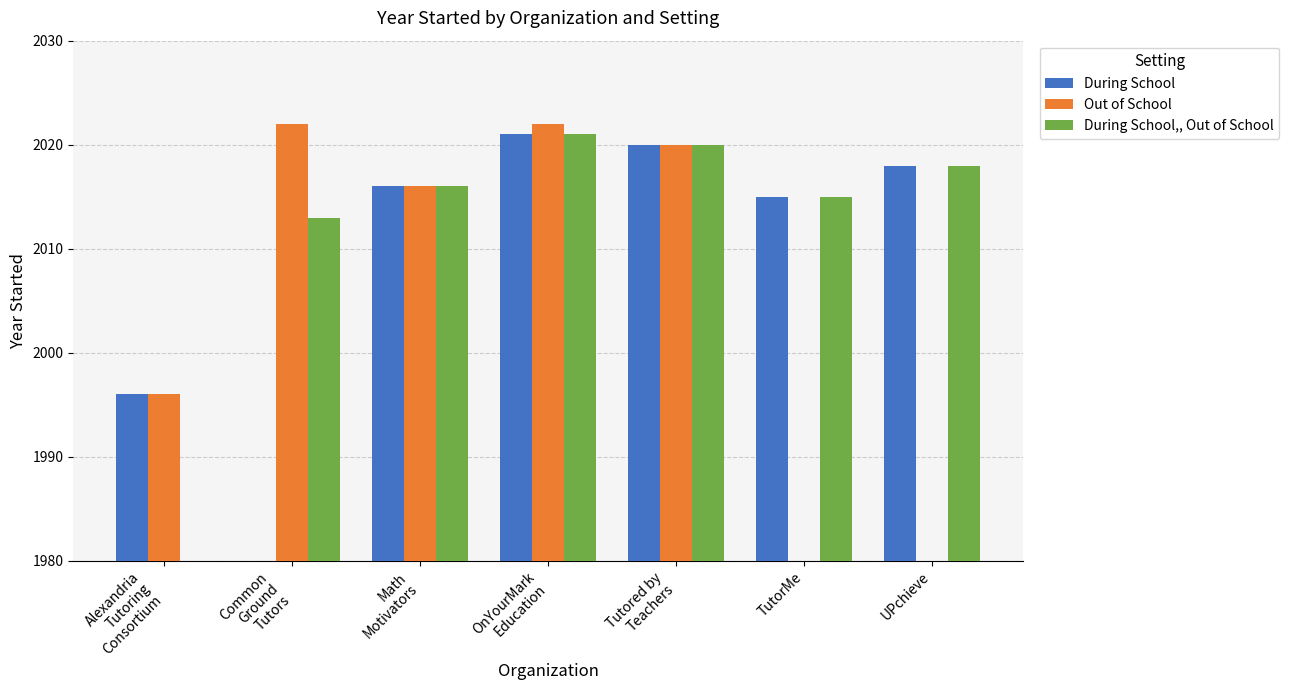

Which label corresponds to the largest value in the chart?

Common
Ground
Tutors